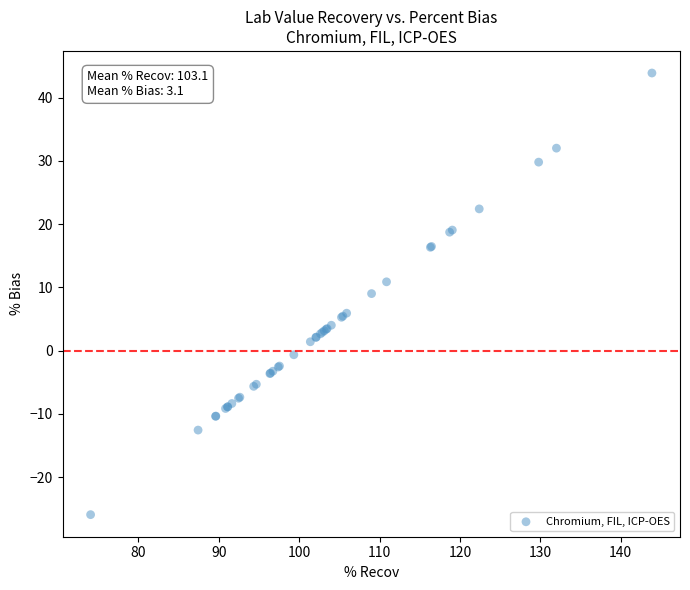

What Y value in the scatter plot is closest to 8?

9.0